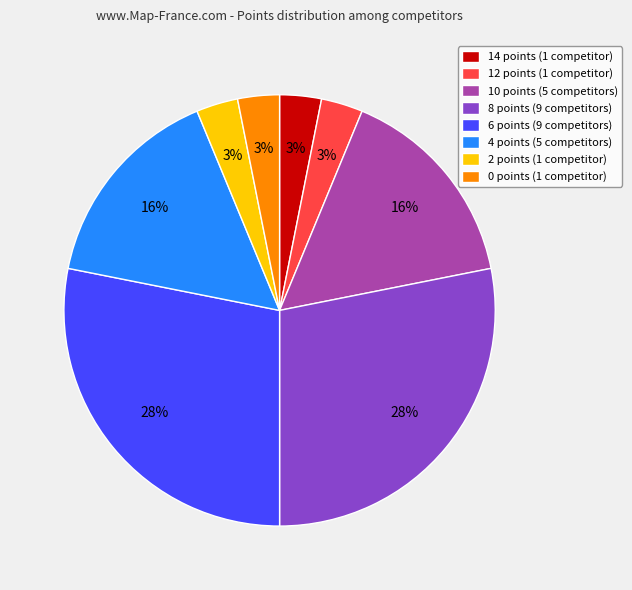

What percentage is the 14 points slice, to the nearest percent?

3%